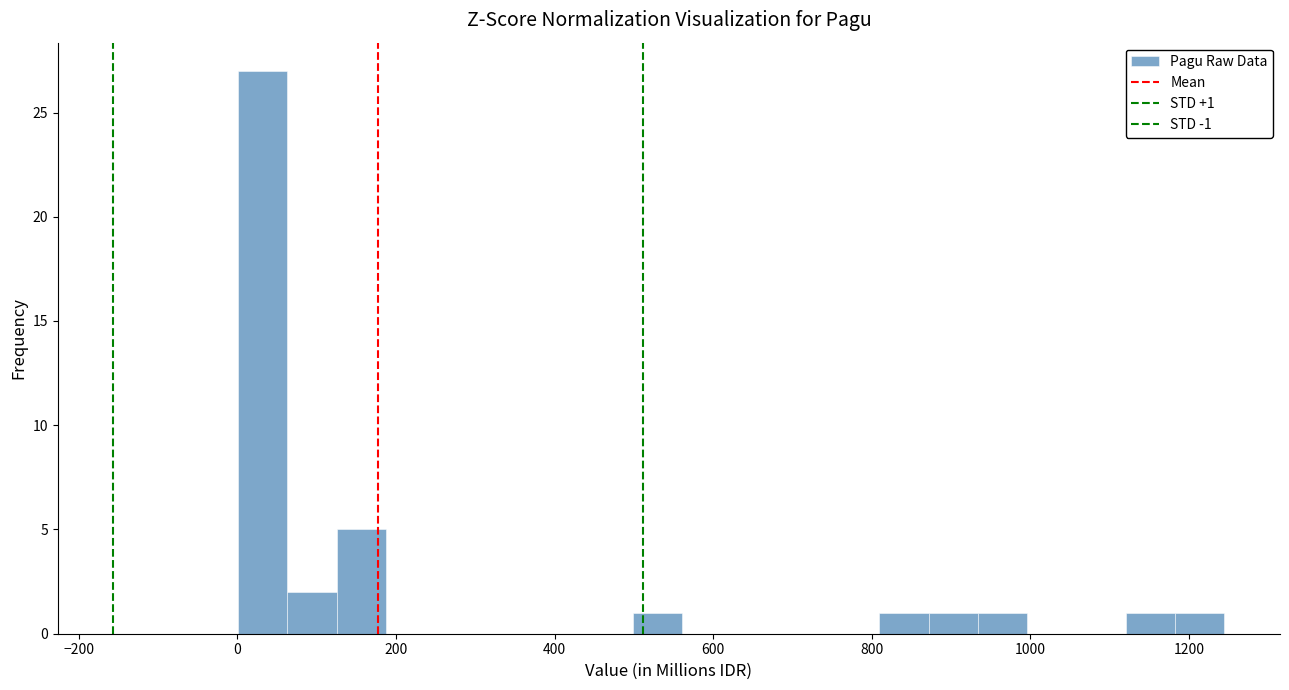

Read against the x-axis, roughly where is the centre of the tallest bar?

40